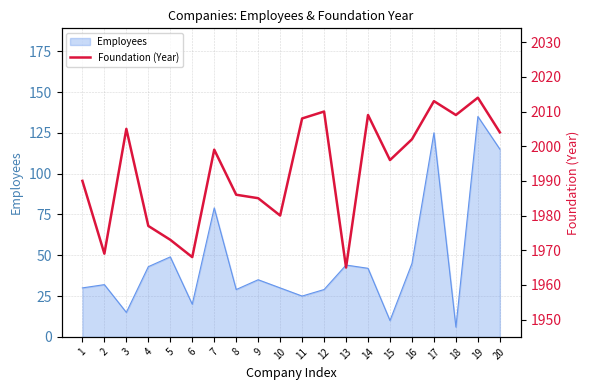

The Employees series shows 30 at 10. True or false?

True